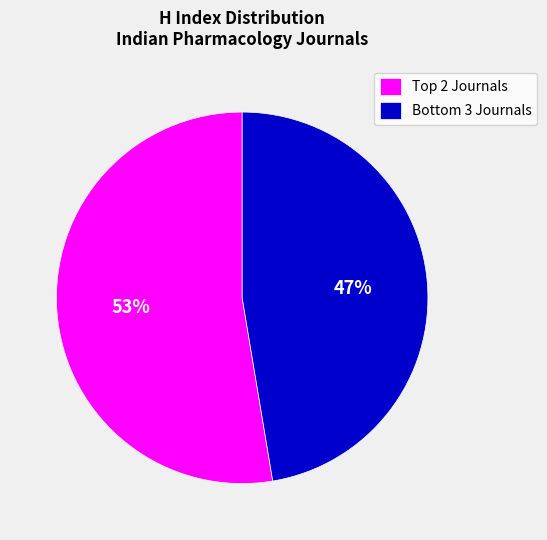

To the nearest percent, what is the average slice percentage?

50%